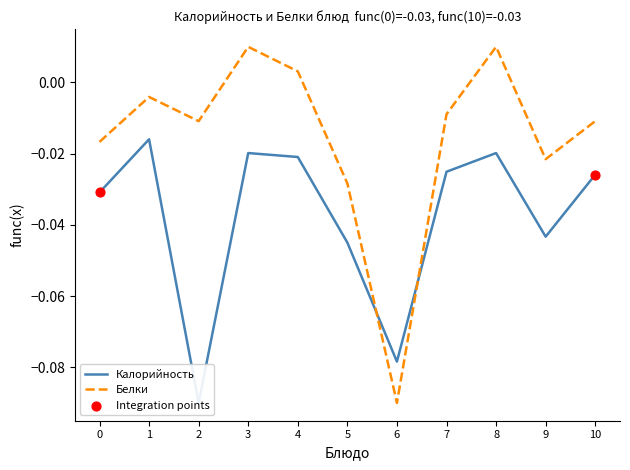

At which label does Белки first exceed 0?

3